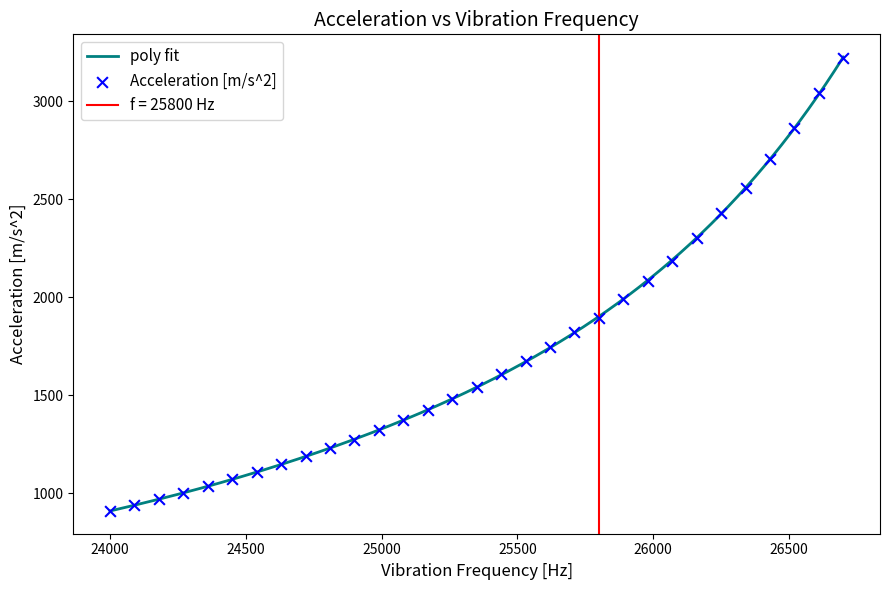

Which has a higher value, 26520 or 25890?

26520